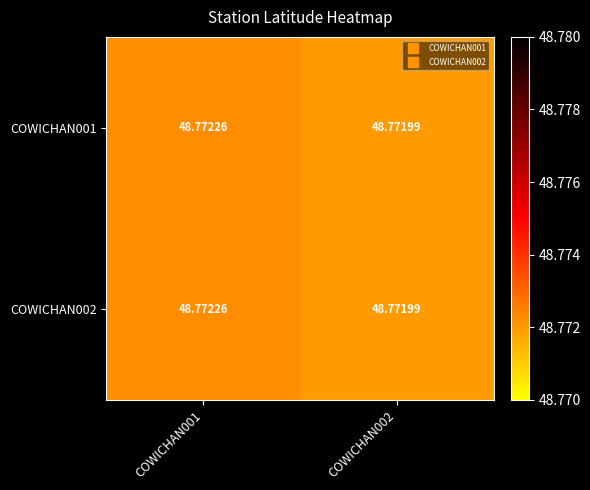

Is the value of COWICHAN001 at COWICHAN002 greater than the value of COWICHAN002 at COWICHAN001?

No